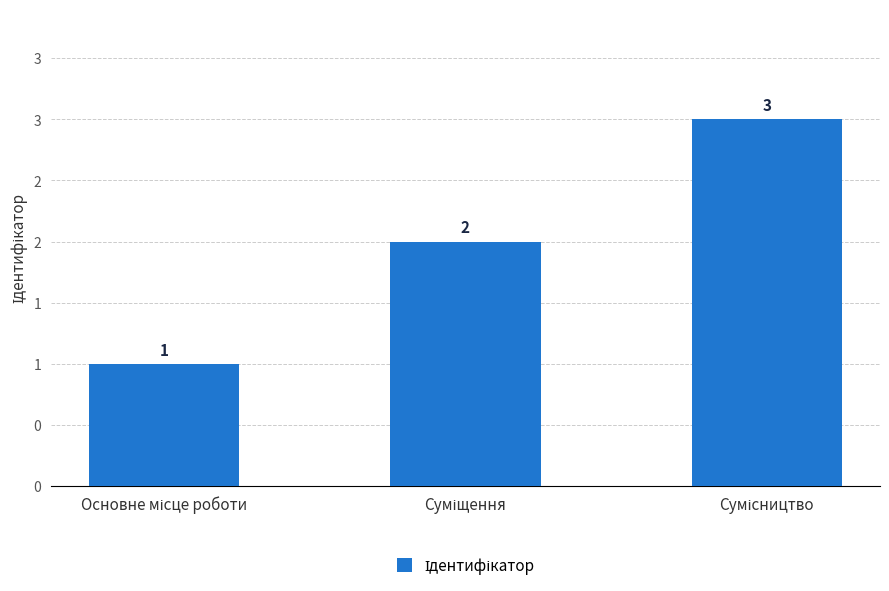

The value at Основне місце роботи is 1. True or false?

True